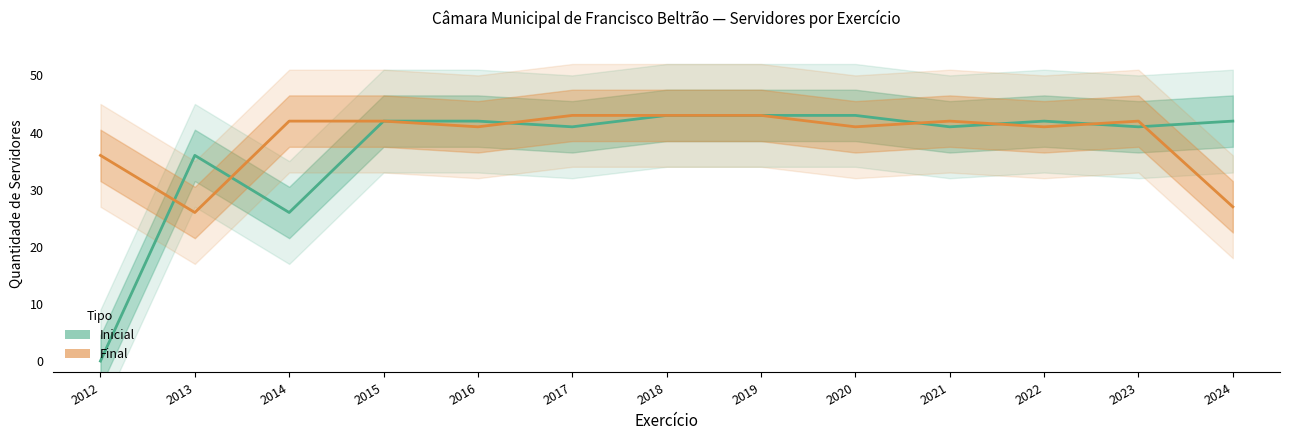

Is this an area chart (filled region under the line)?

No